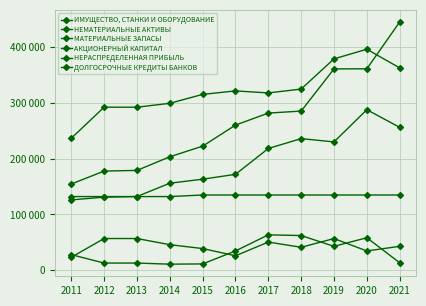

Does the chart have visible grid lines?

Yes